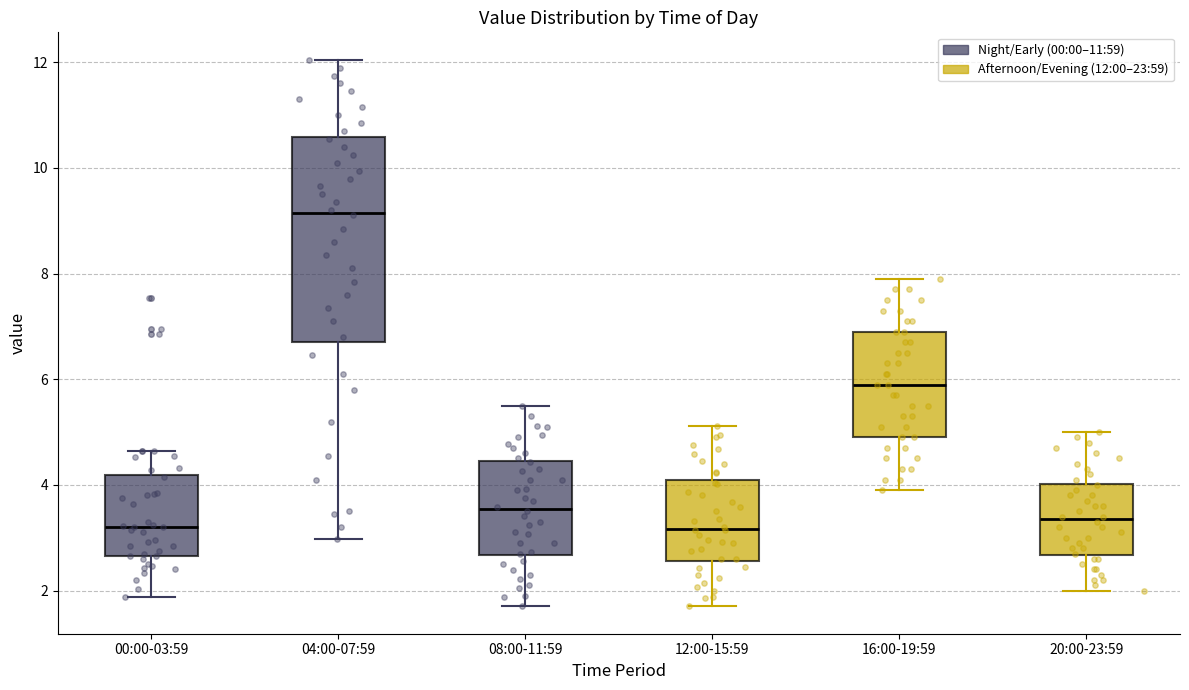

Reading left to right, transcribe this box plot: for each box, give where its median line is, the range the box spans, and where its two whiskers end, as read against the y-axis. The values are not printed on the chart, so give them approximately, as read against the axis.

00:00-03:59: median 3.2, box 2.6 to 4.2, whiskers 1.8 to 4.6
04:00-07:59: median 9.2, box 6.8 to 10.6, whiskers 3.0 to 12.0
08:00-11:59: median 3.6, box 2.6 to 4.4, whiskers 1.8 to 5.6
12:00-15:59: median 3.2, box 2.6 to 4.0, whiskers 1.8 to 5.2
16:00-19:59: median 6.0, box 5.0 to 7.0, whiskers 4.0 to 8.0
20:00-23:59: median 3.4, box 2.6 to 4.0, whiskers 2.0 to 5.0